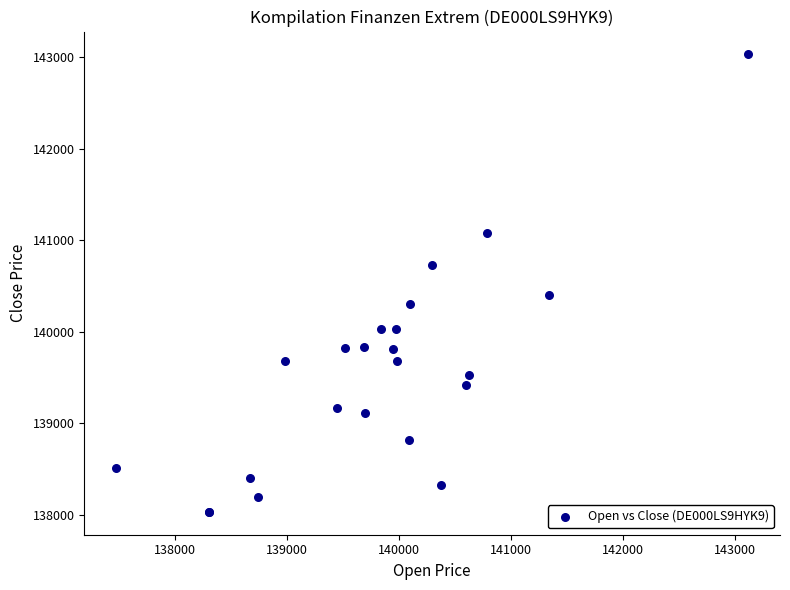

What Y value in the scatter plot is closest to 140532?

140401